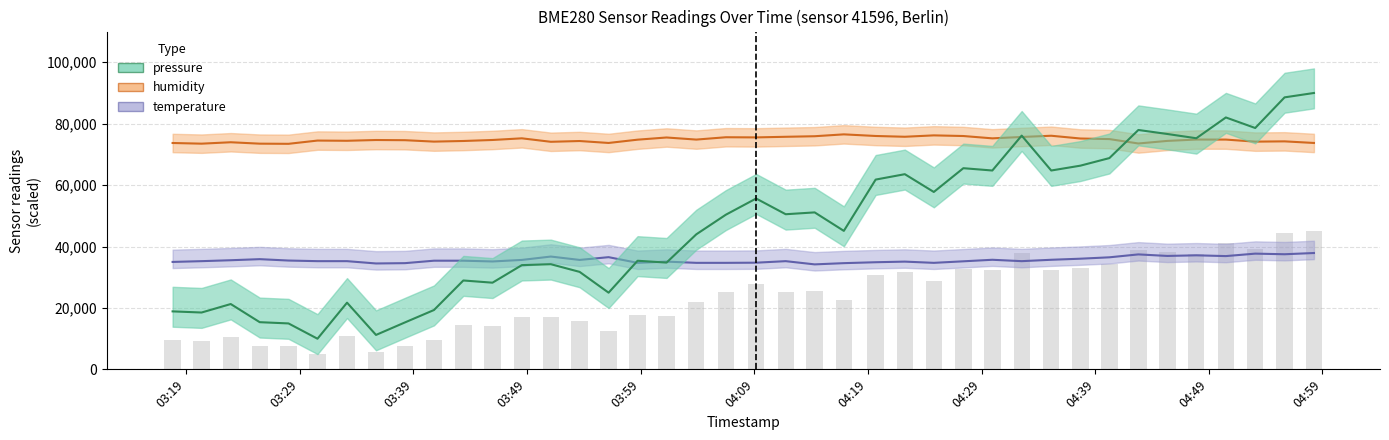

What is the maximum value for temperature?

37900.0